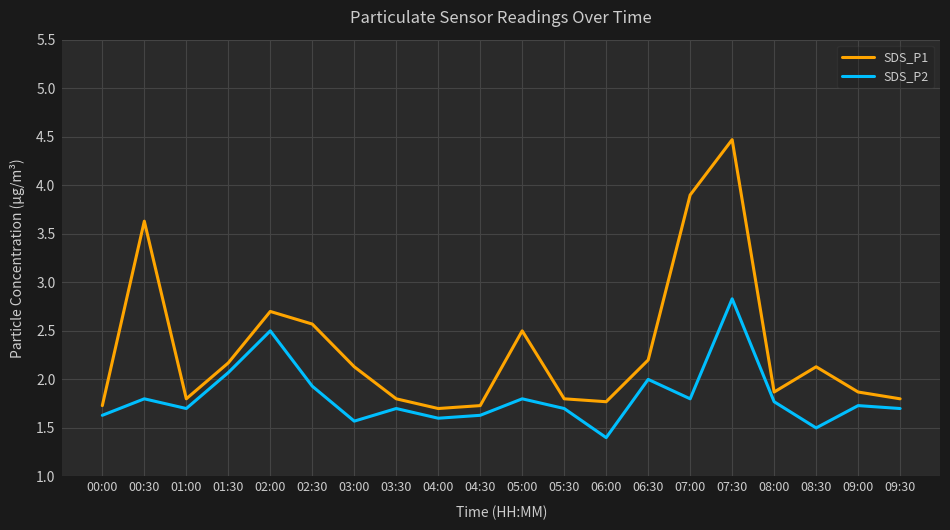

Rank the series by their maximum value, from lowest to highest.

SDS_P2, SDS_P1